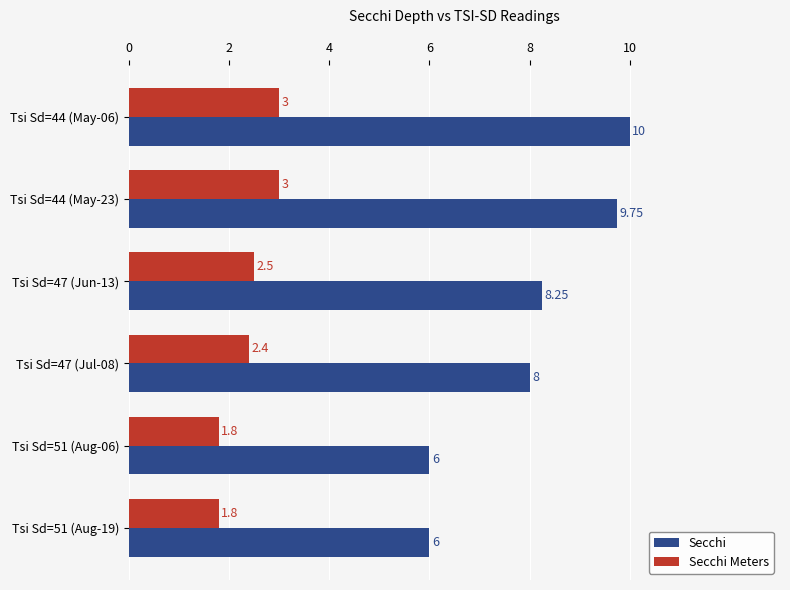

Rank the series at Tsi Sd=47 (Jun-13) from highest to lowest value.

Secchi, Secchi Meters